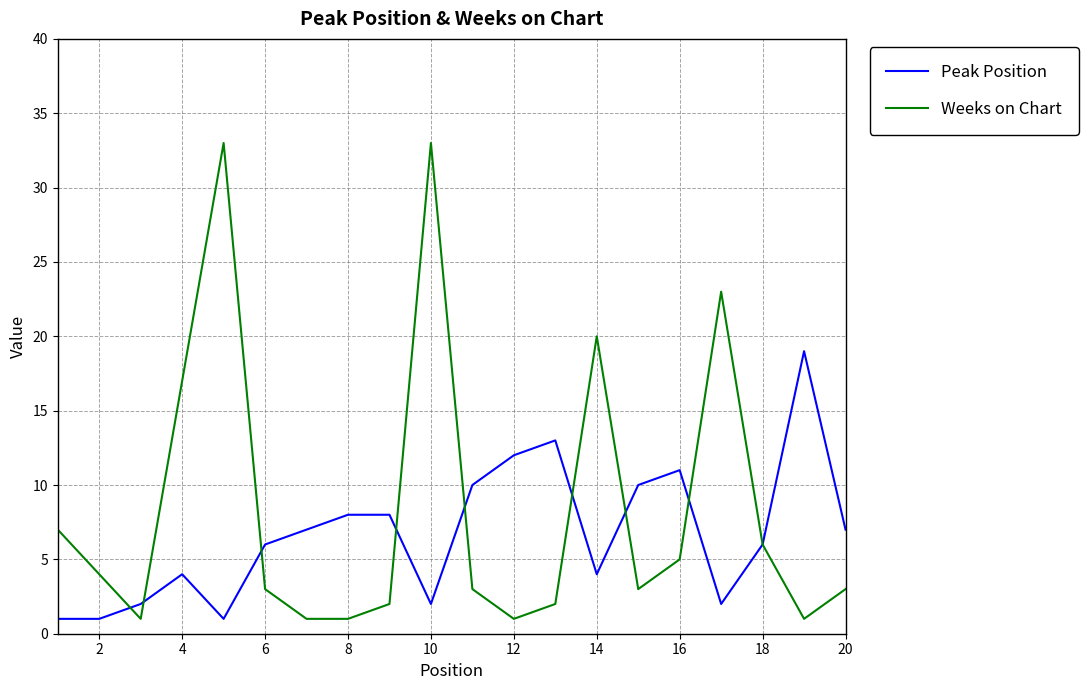

Which series has the largest total across all categories?

Weeks on Chart